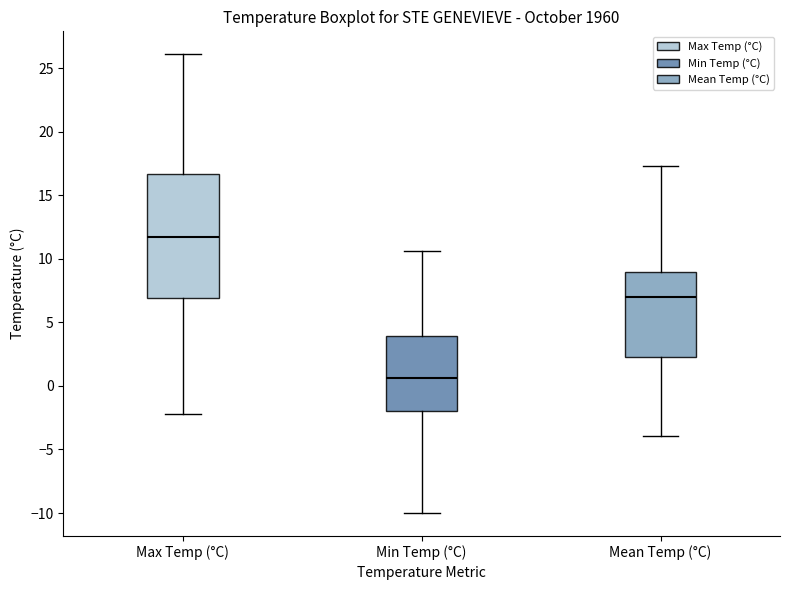

Which box's median line is the highest?

Max Temp (°C)